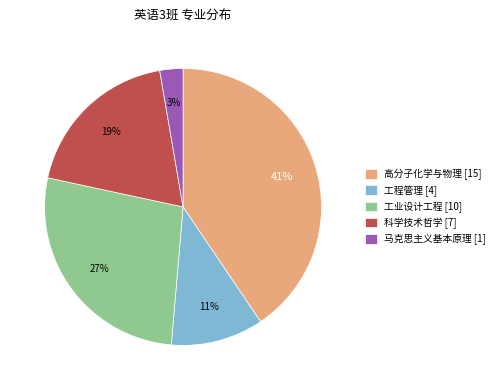

To the nearest percent, what percentage of the pie is 工程管理?

11%